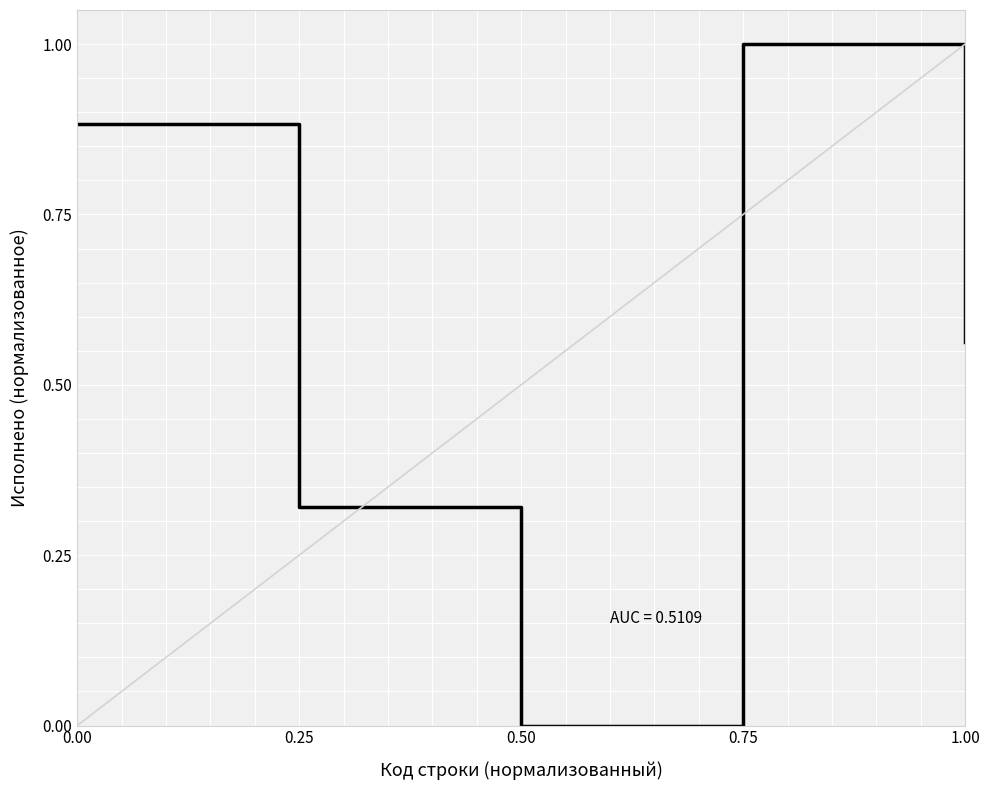

What is the sum of all values?

2.8